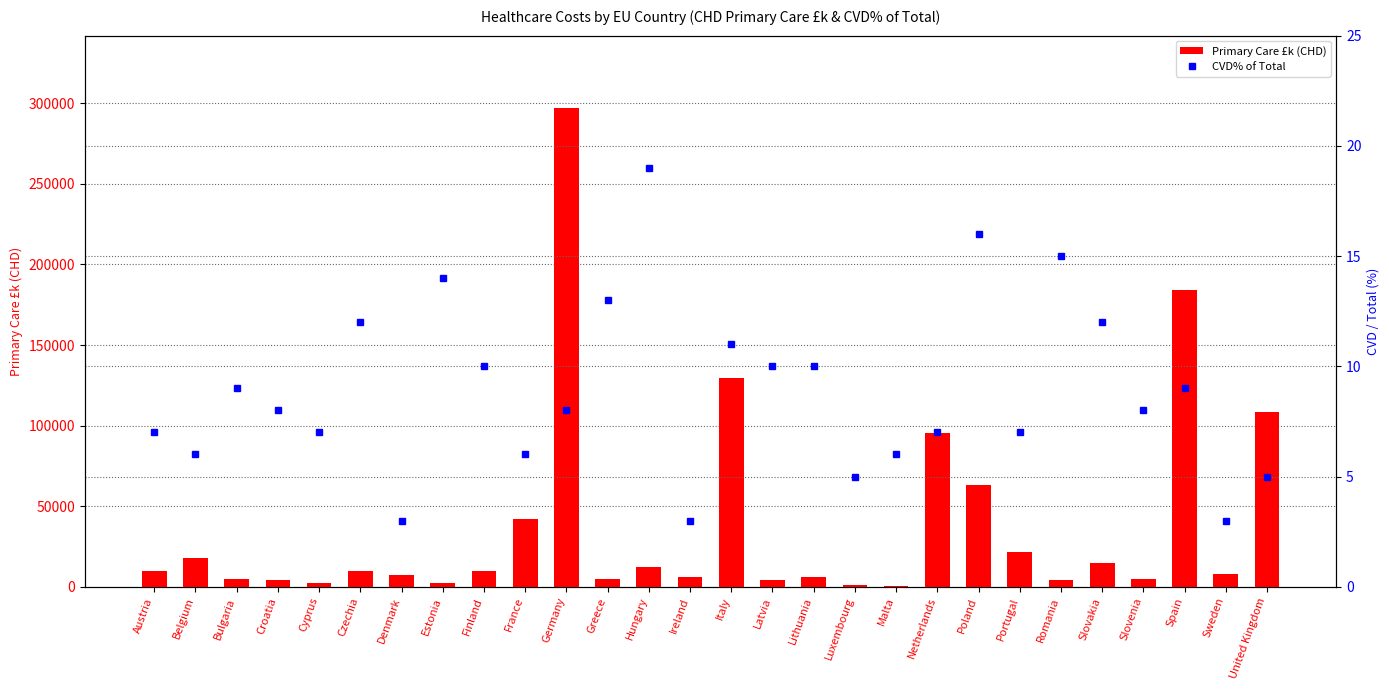

Where does the CVD% of Total series first go above 8?

Bulgaria